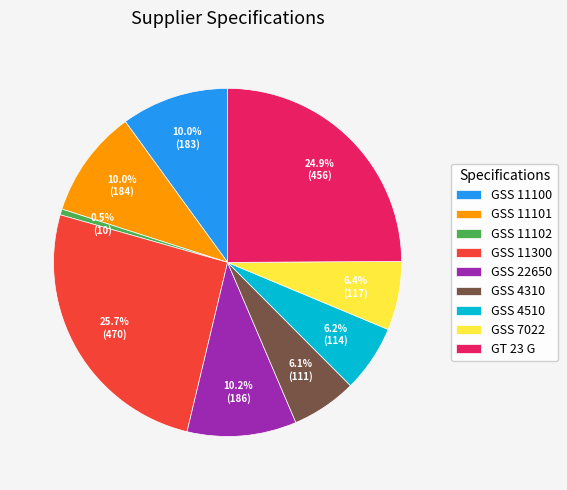

Do GSS 11100 and GSS 11300 together represent more than half of the pie?

No